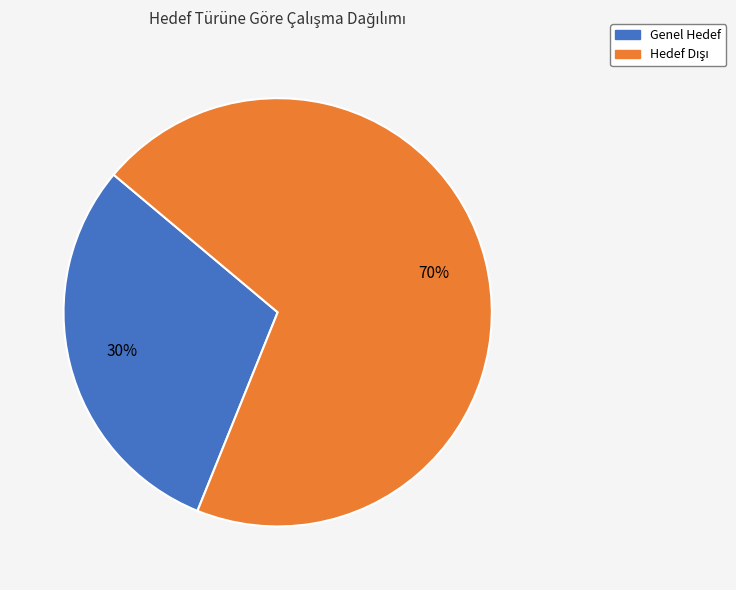

True or false: Genel Hedef accounts for 30% of the total.

True